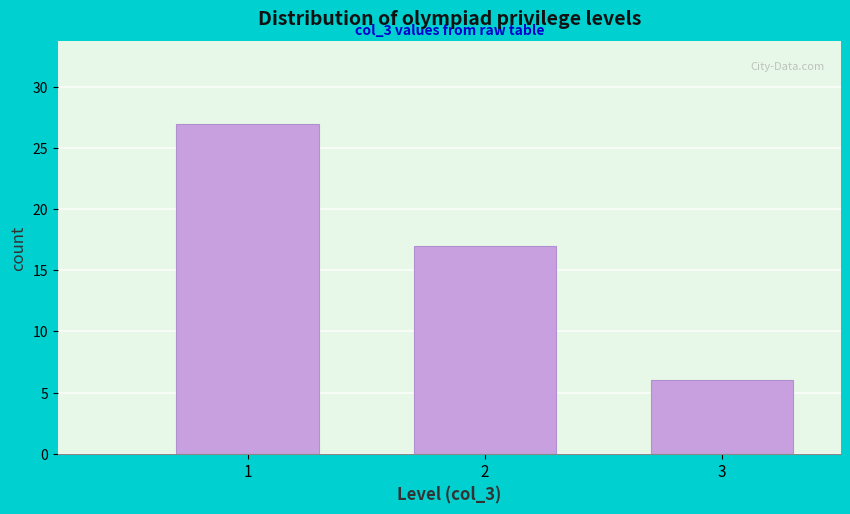

Reading left to right, list all the values displayed in this chart.

27	17	6